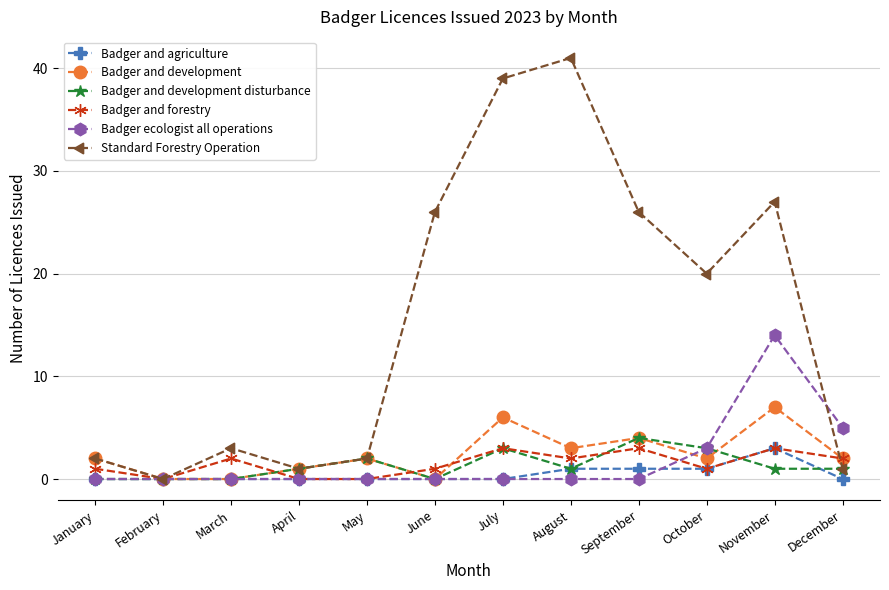

Which series has the widest spread of values?

Standard Forestry Operation